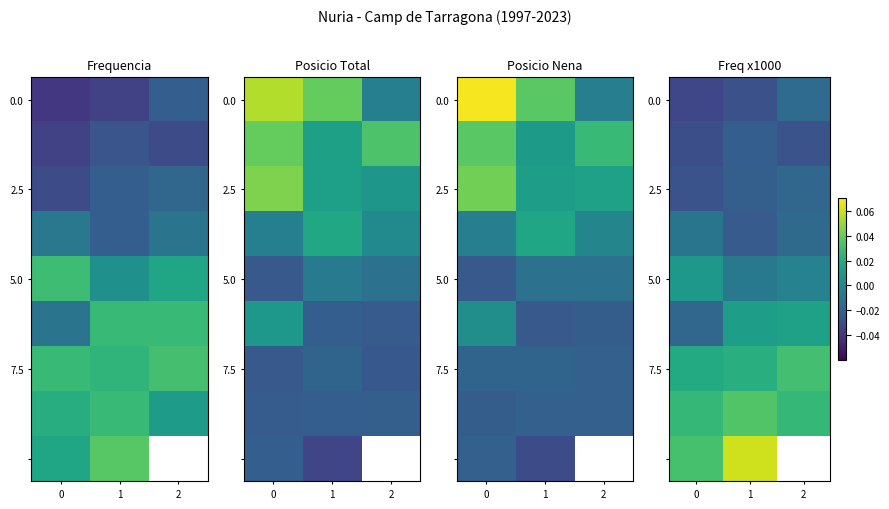

How many values in 5.0 are below zero?

2